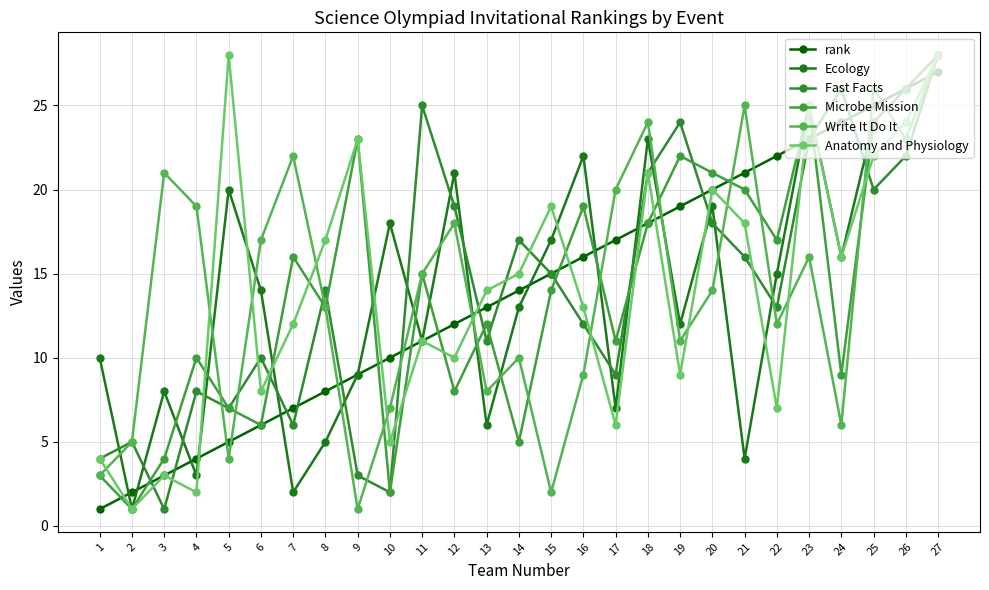

True or false: rank has a value of 2 at 7.

False